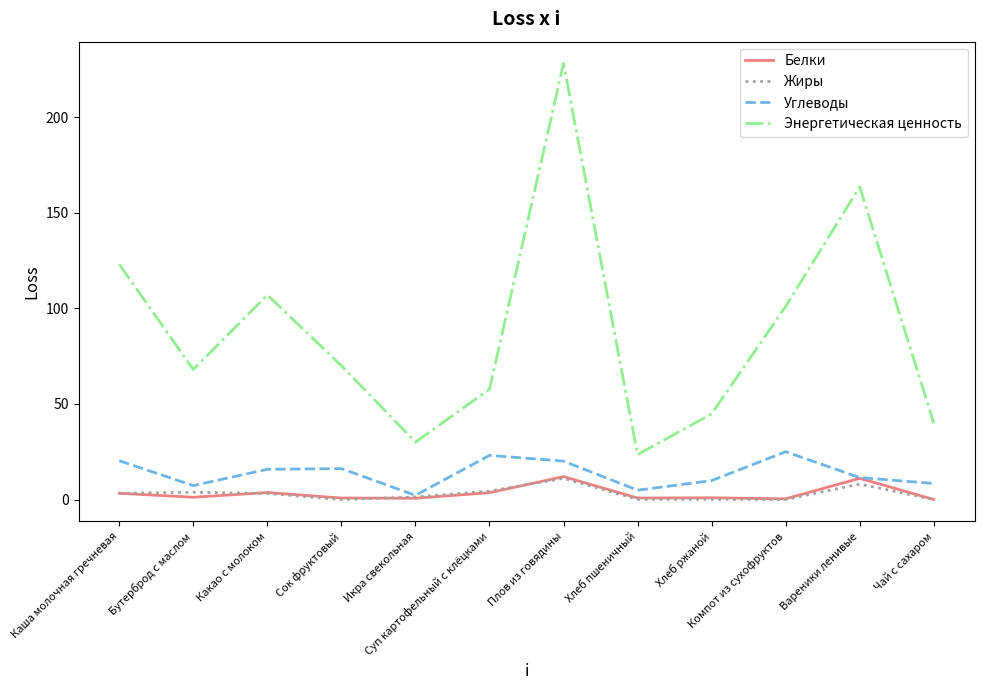

Which category has the highest value across all series?

Плов из говядины